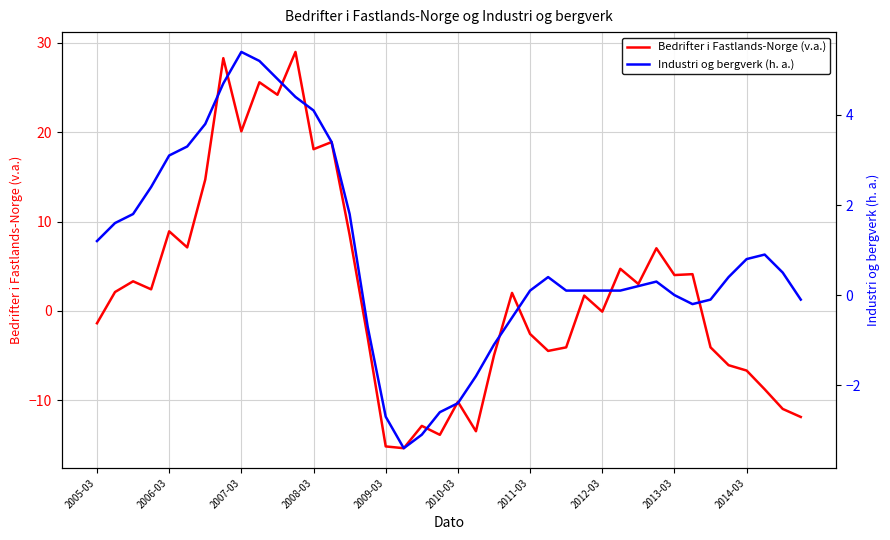

What is the sum of all Industri og bergverk (h. a.) values?

36.3